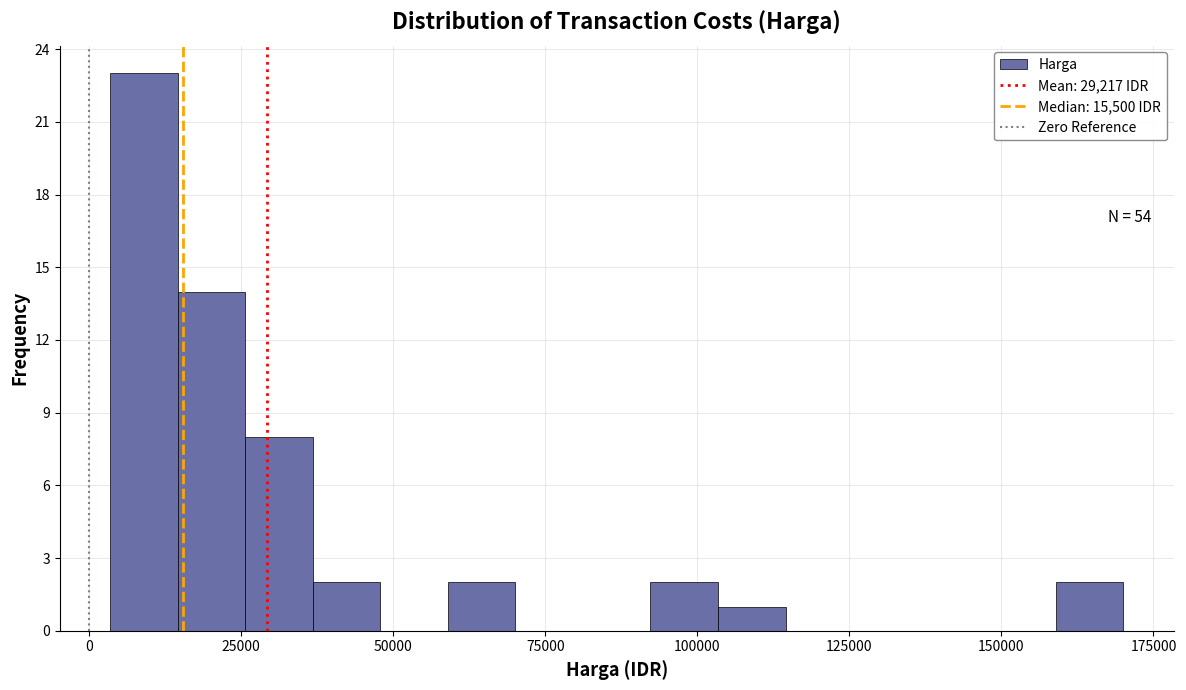

Around what value on the x-axis is the tallest bar? Give the approximate position of its centre, as read against the axis.

10000